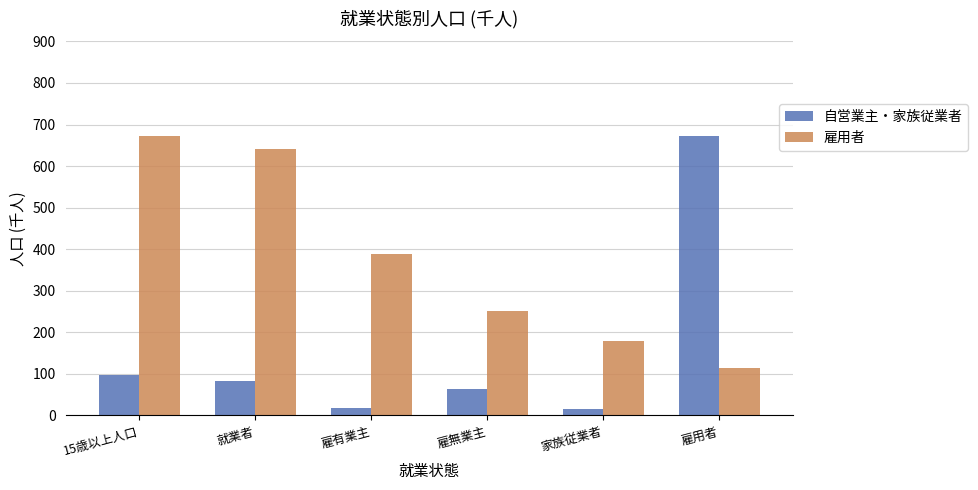

What position from the right is 雇無業主?

3